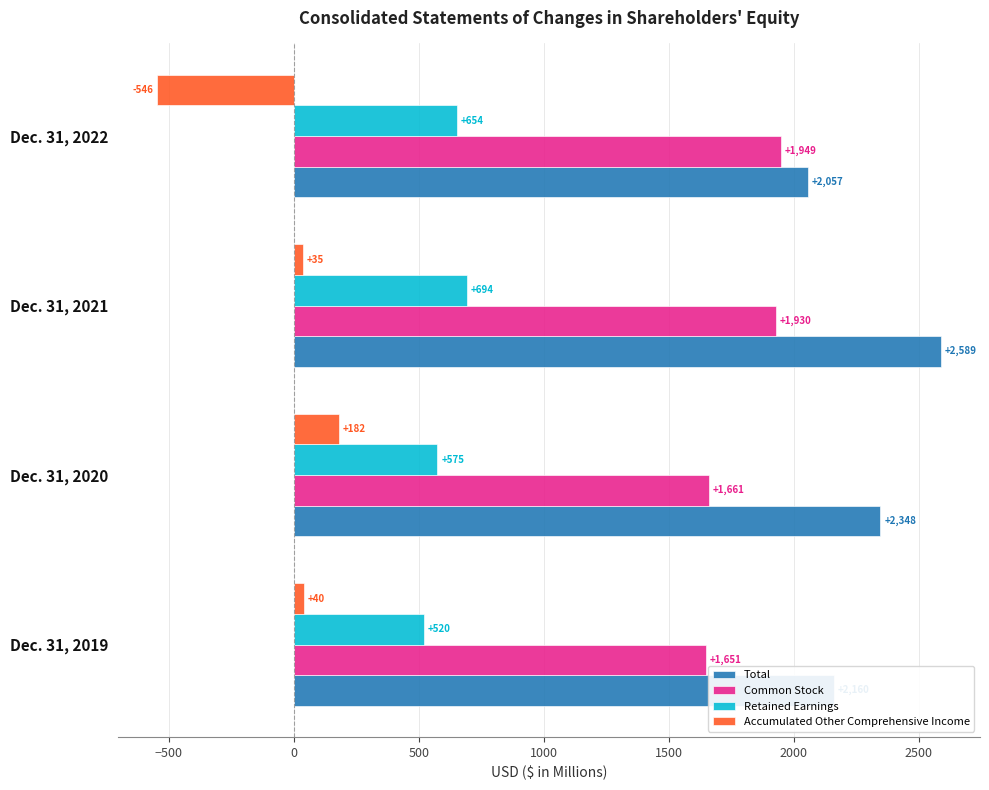

List the series in order of their peak value, highest first.

Total, Common Stock, Retained Earnings, Accumulated Other Comprehensive Income